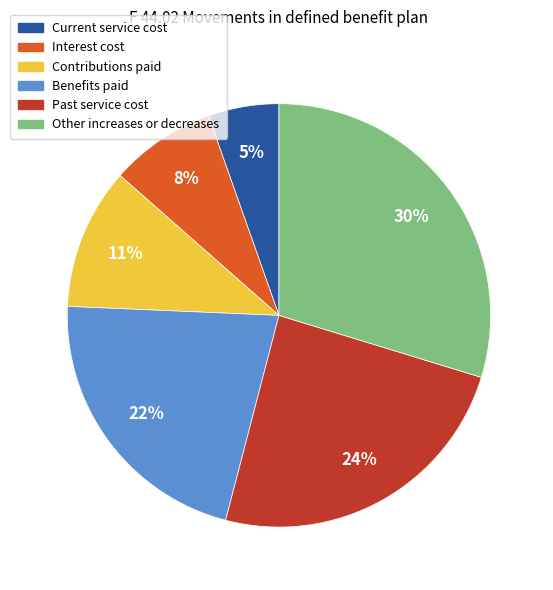

Do Benefits paid and Other increases or decreases together represent more than half of the pie?

Yes